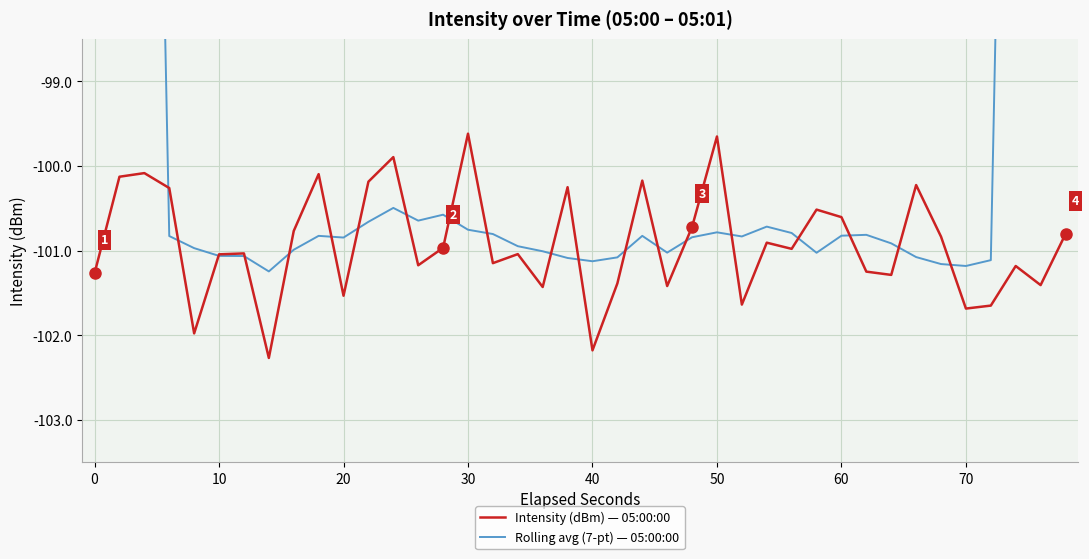

What is the maximum value for Intensity (dBm) — 05:00:00?

-99.6